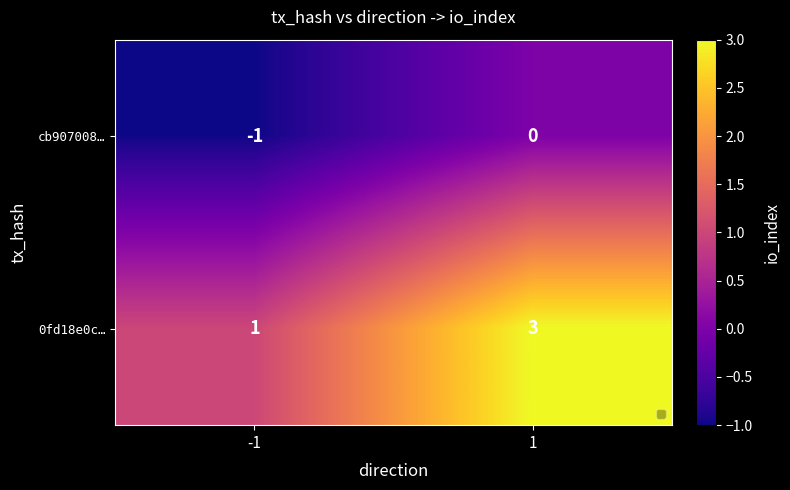

Which series has the widest spread of values?

0fd18e0c…